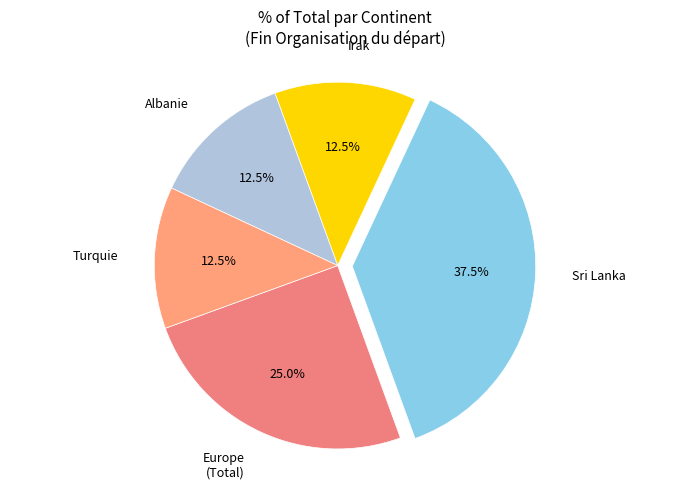

Is Turquie the majority of the pie?

No